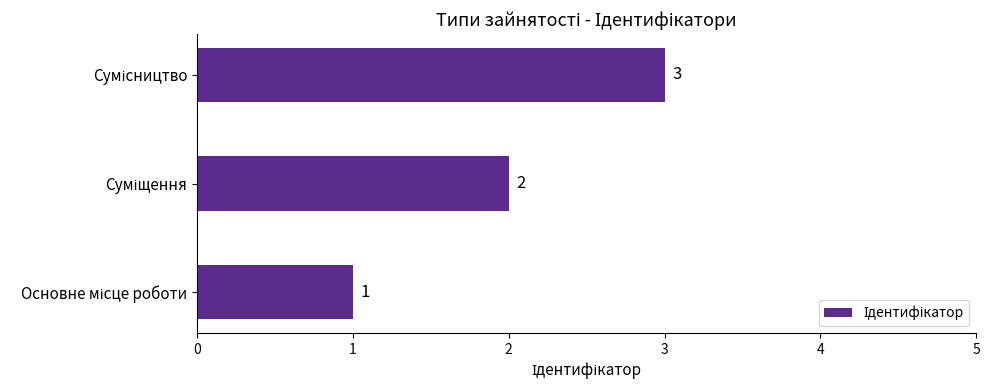

Are the bars horizontal?

Yes